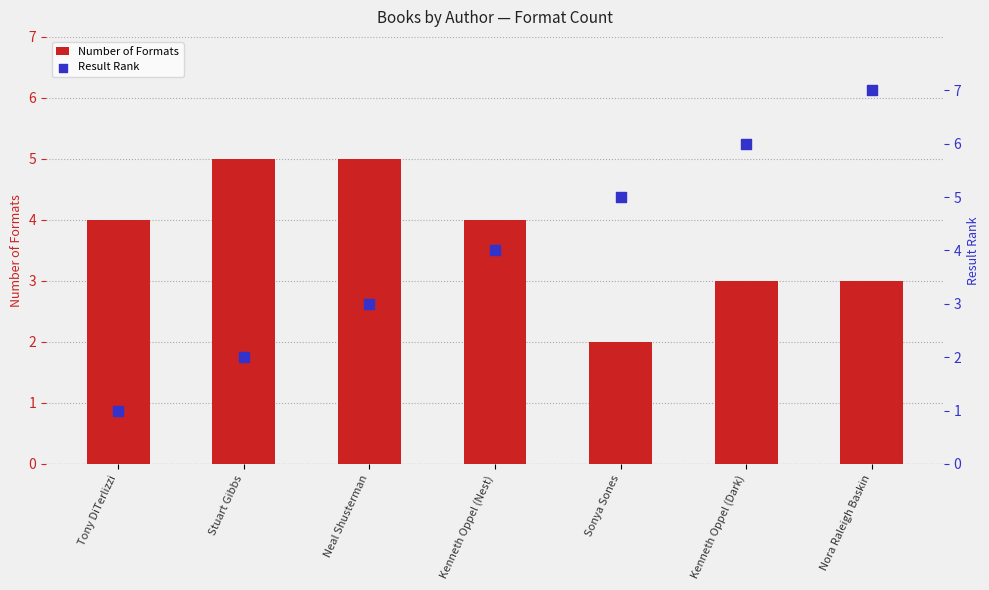

Which series reaches the minimum Y coordinate?

Result Rank